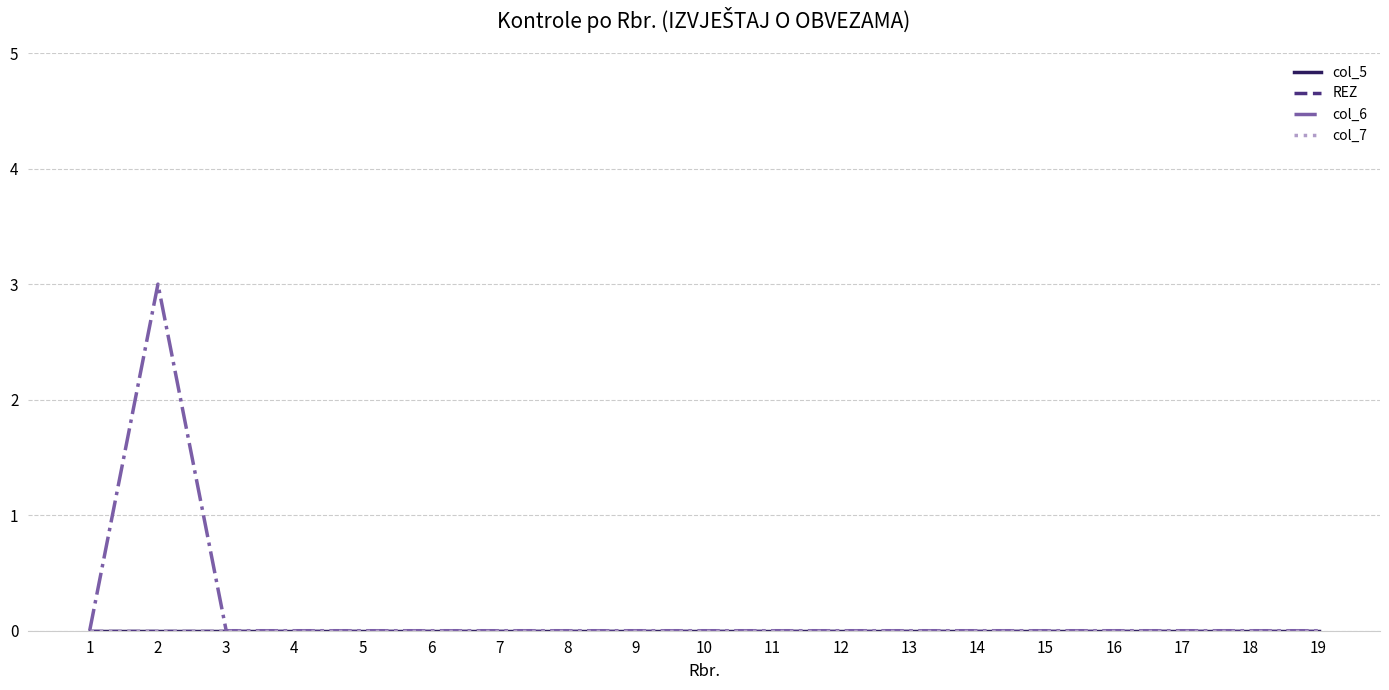

Is this an area chart (filled region under the line)?

No